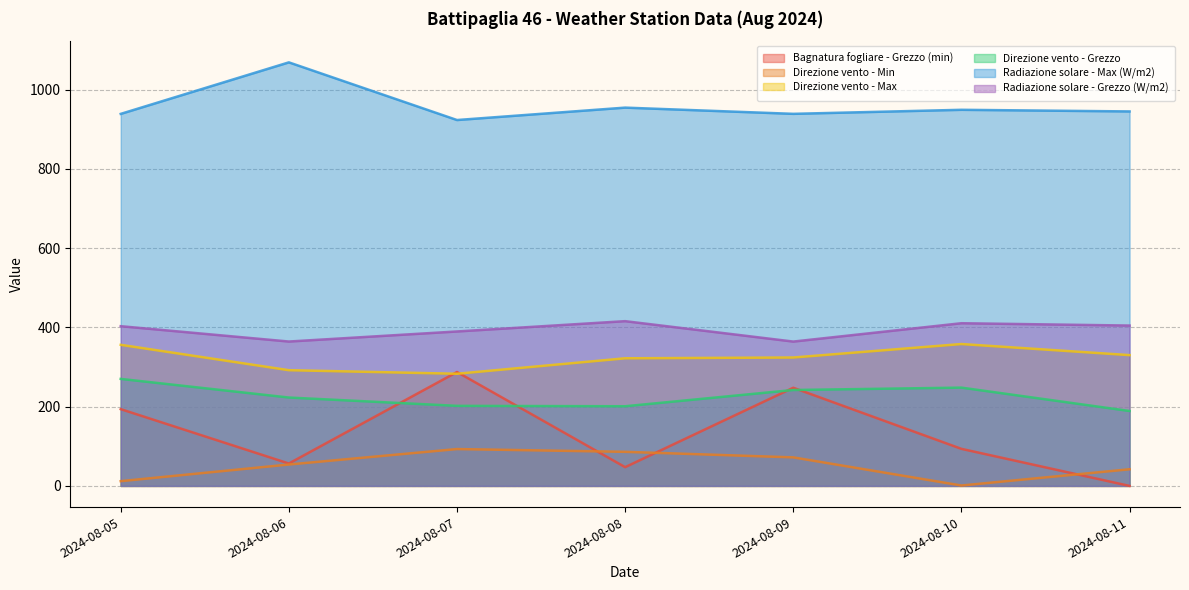

Which series changed the most between 2024-08-09 and 2024-08-10?

Bagnatura fogliare - Grezzo (min)